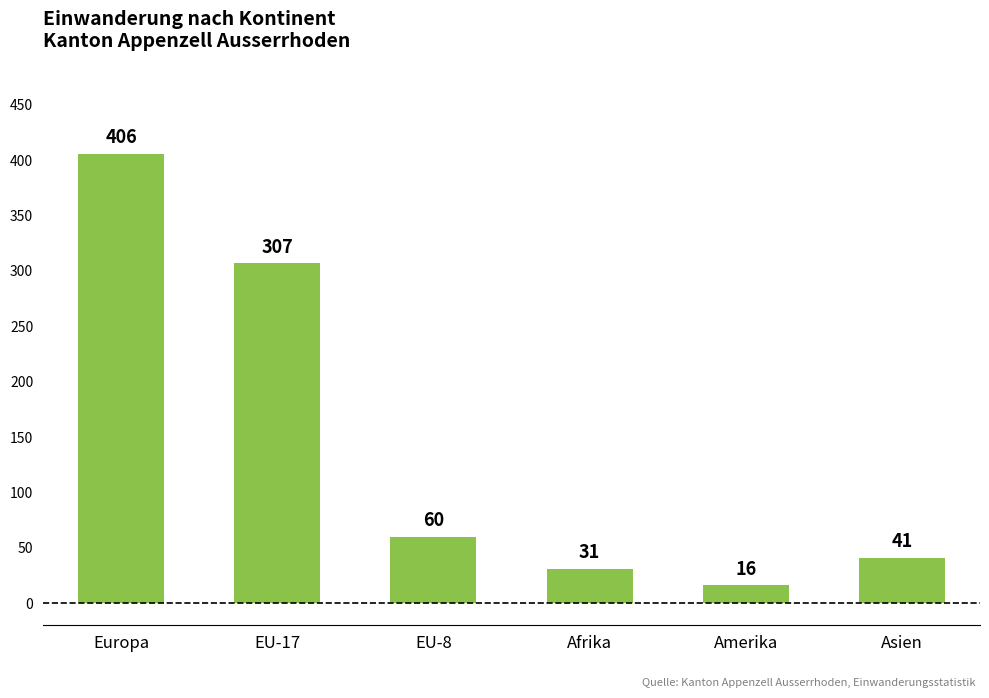

What is the average value?

144